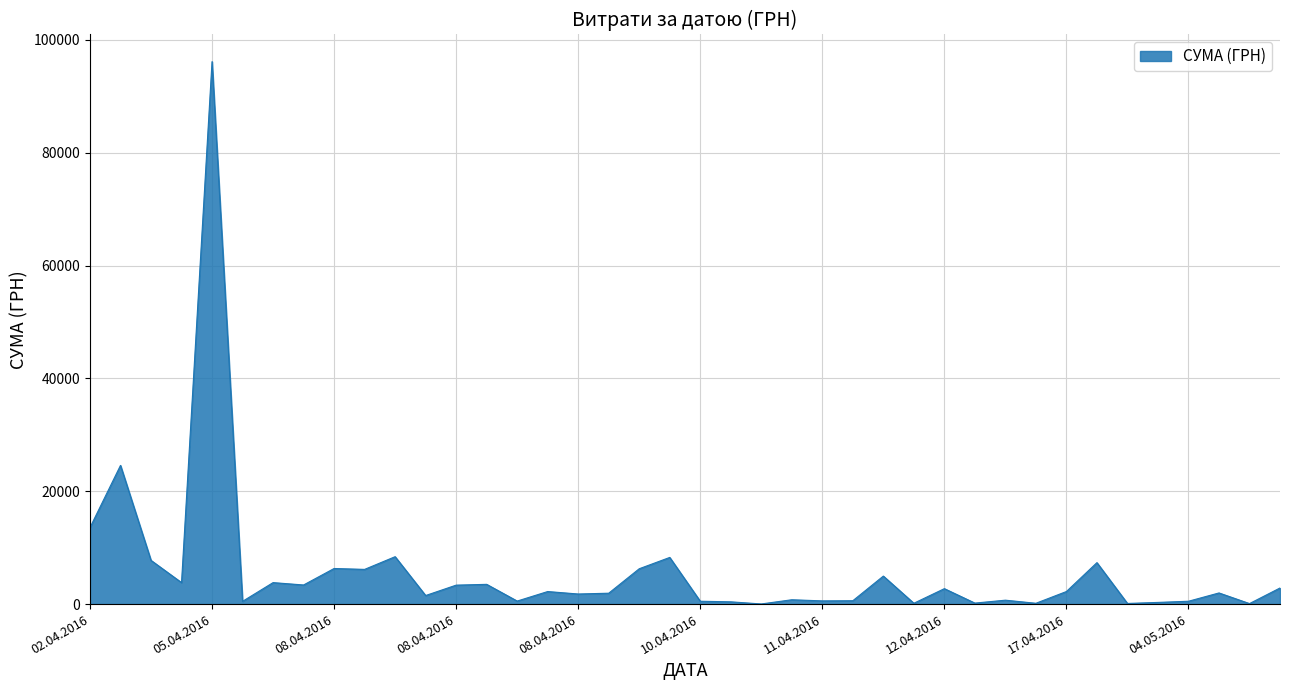

What is the greatest value displayed?

96136.6